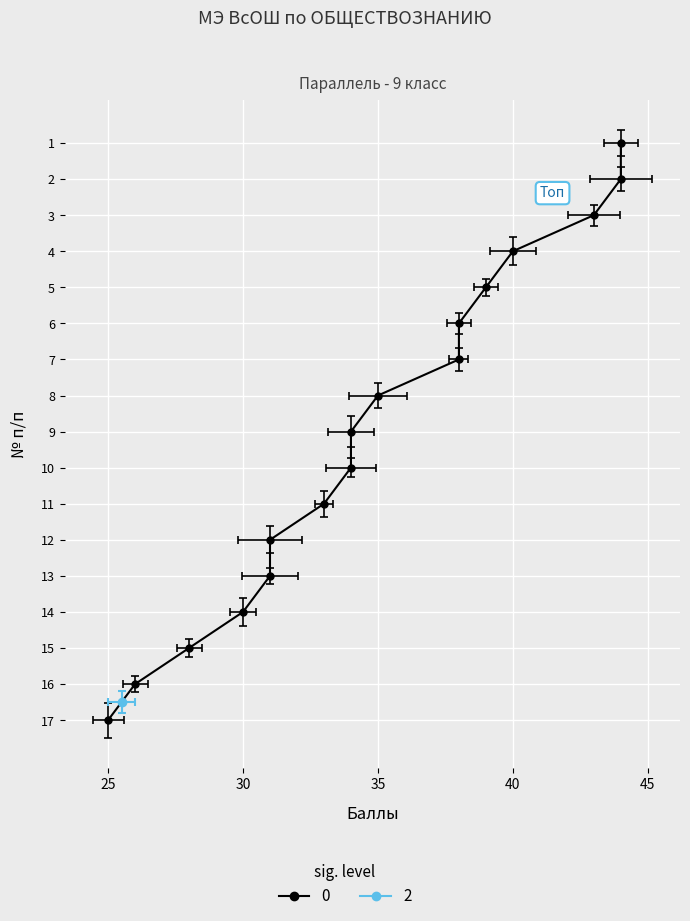

Count the number of categories in the chart.

17